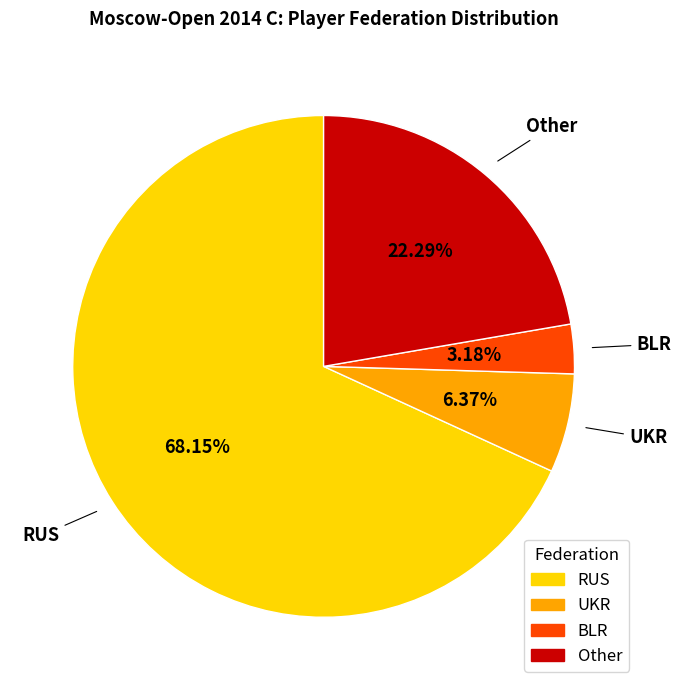

What percentage is the Other slice, to the nearest percent?

22%